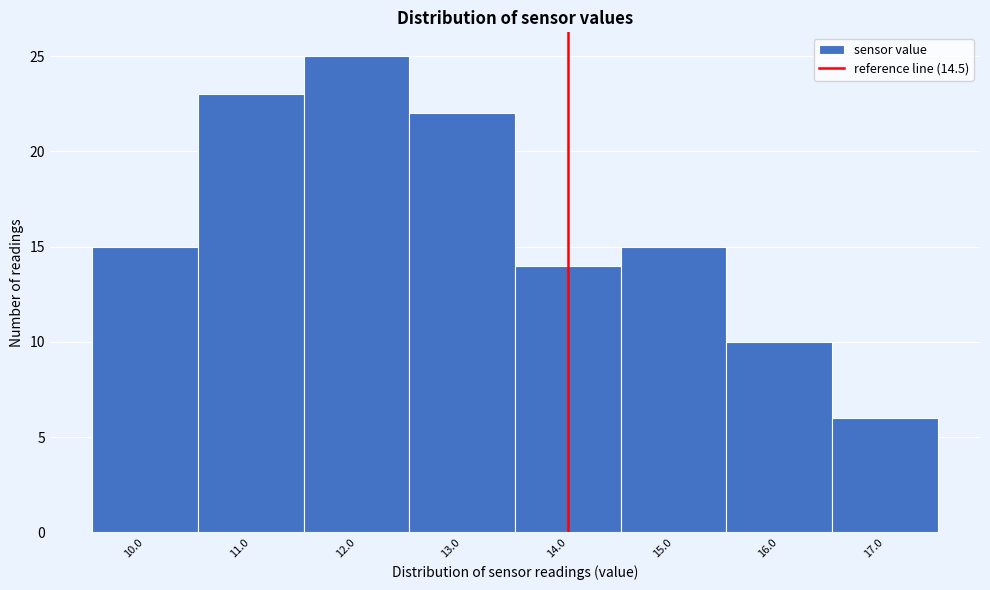

Reading left to right, list all the values displayed in this chart.

10.0=15	11.0=23	12.0=25	13.0=22	14.0=14	15.0=15	16.0=10	17.0=6